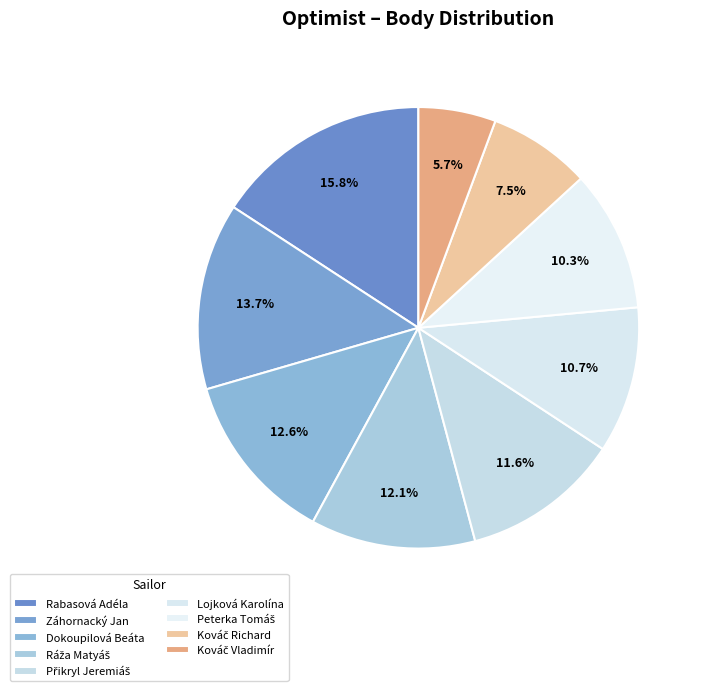

Which slice is the largest?

Rabasová Adéla